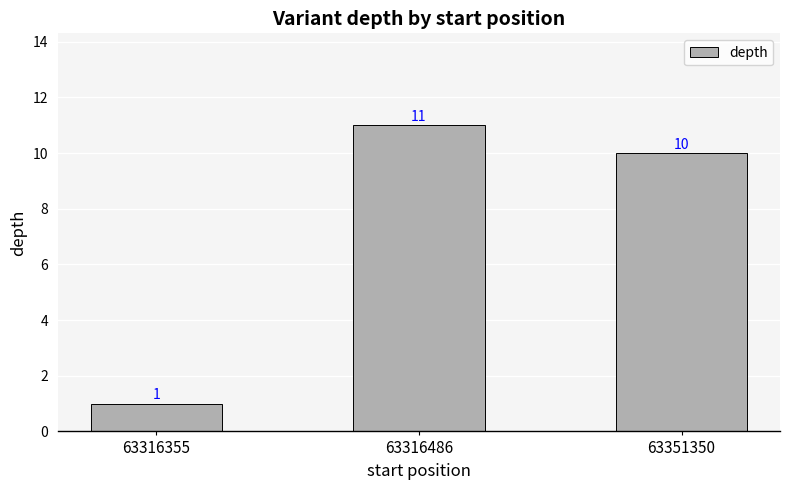

What is the sum of the values at 63316486 and 63351350?

21